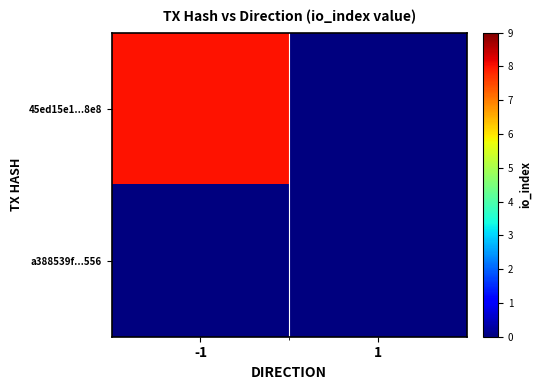

At 1, list the series in order from smallest to largest.

45ed15e1...8e8, a388539f...556